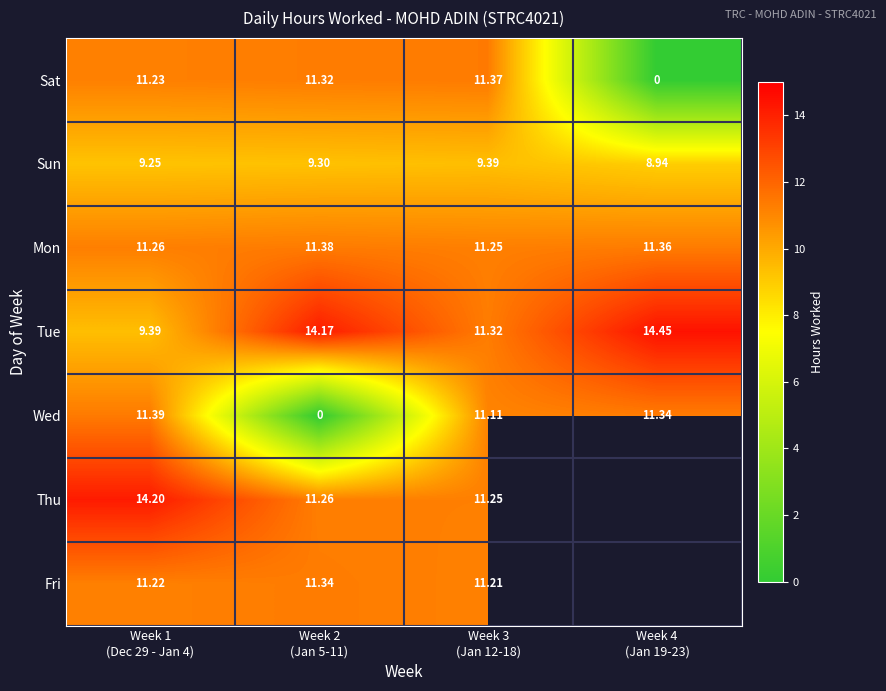

How many data points in Sat are above 11?

3